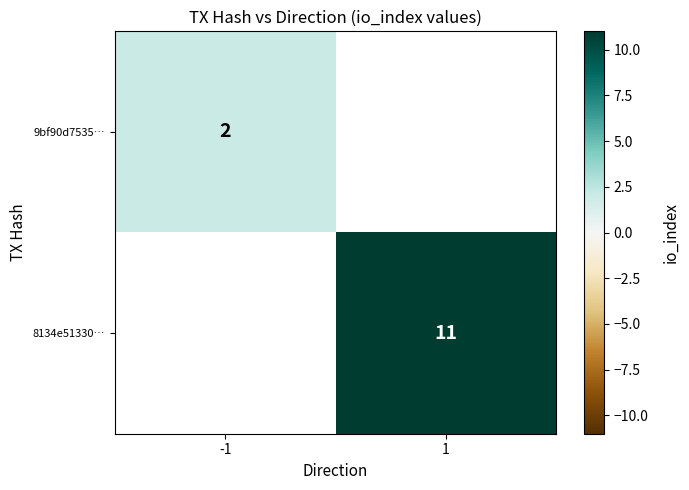

Is it true that 9bf90d7535… equals 1.1 at -1?

False